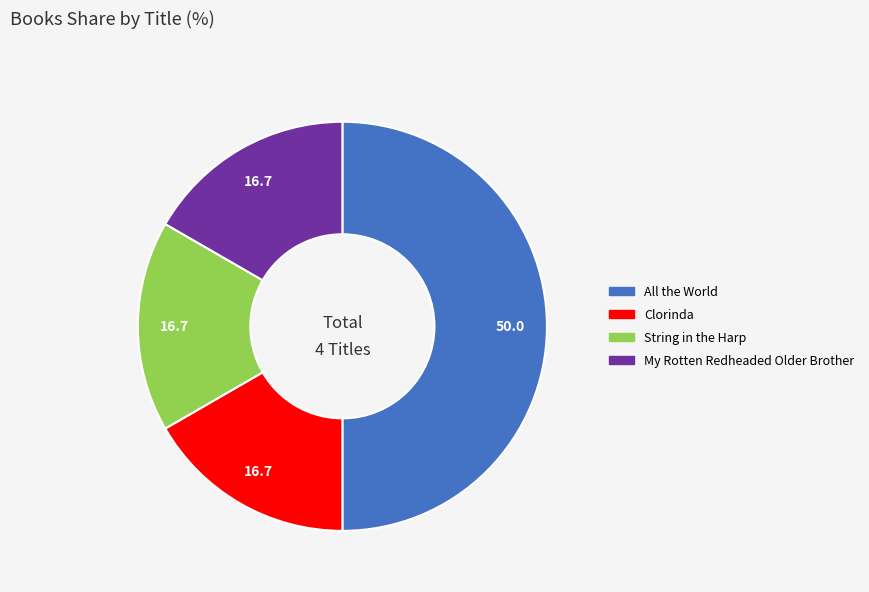

Does String in the Harp account for over 50% of the chart?

No